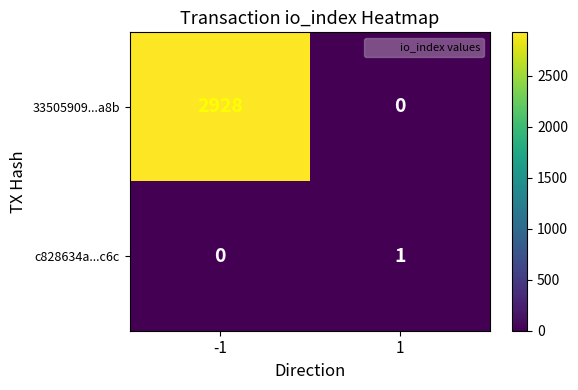

Count the number of categories in the chart.

2